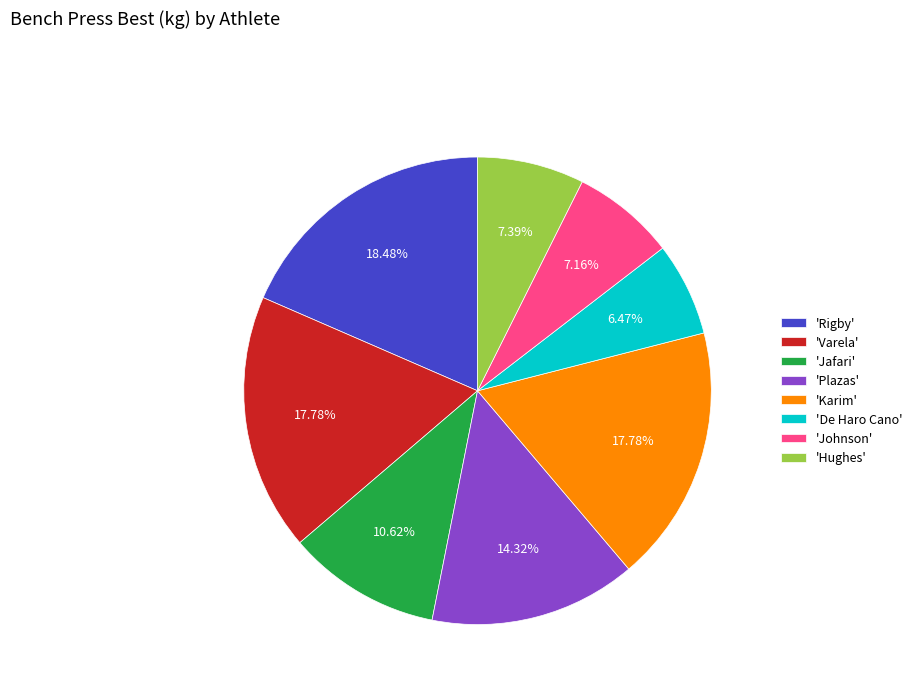

What is the smallest slice in the pie chart?

'De Haro Cano'